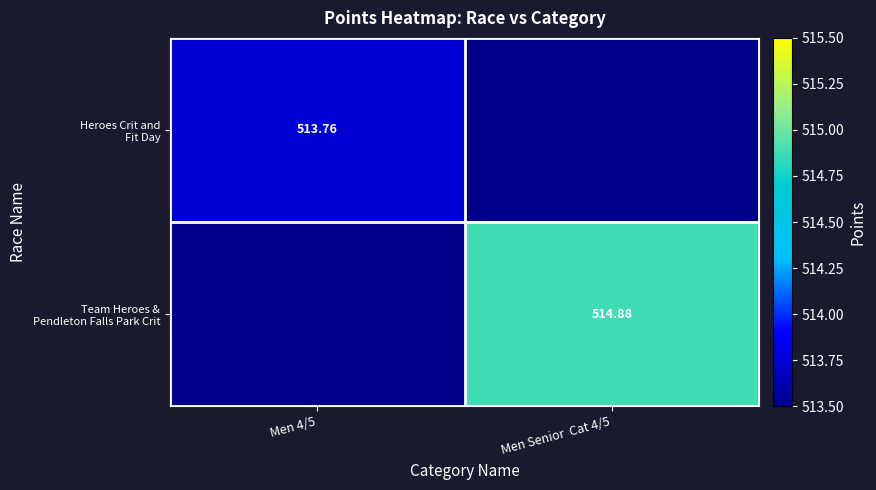

How many categories are shown in the chart?

2